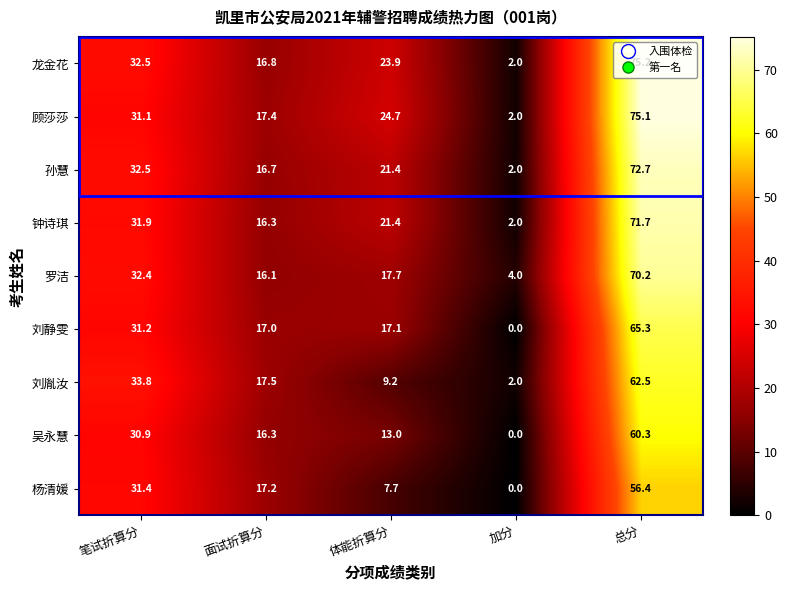

At how many categories does at least one series exceed 45?

1